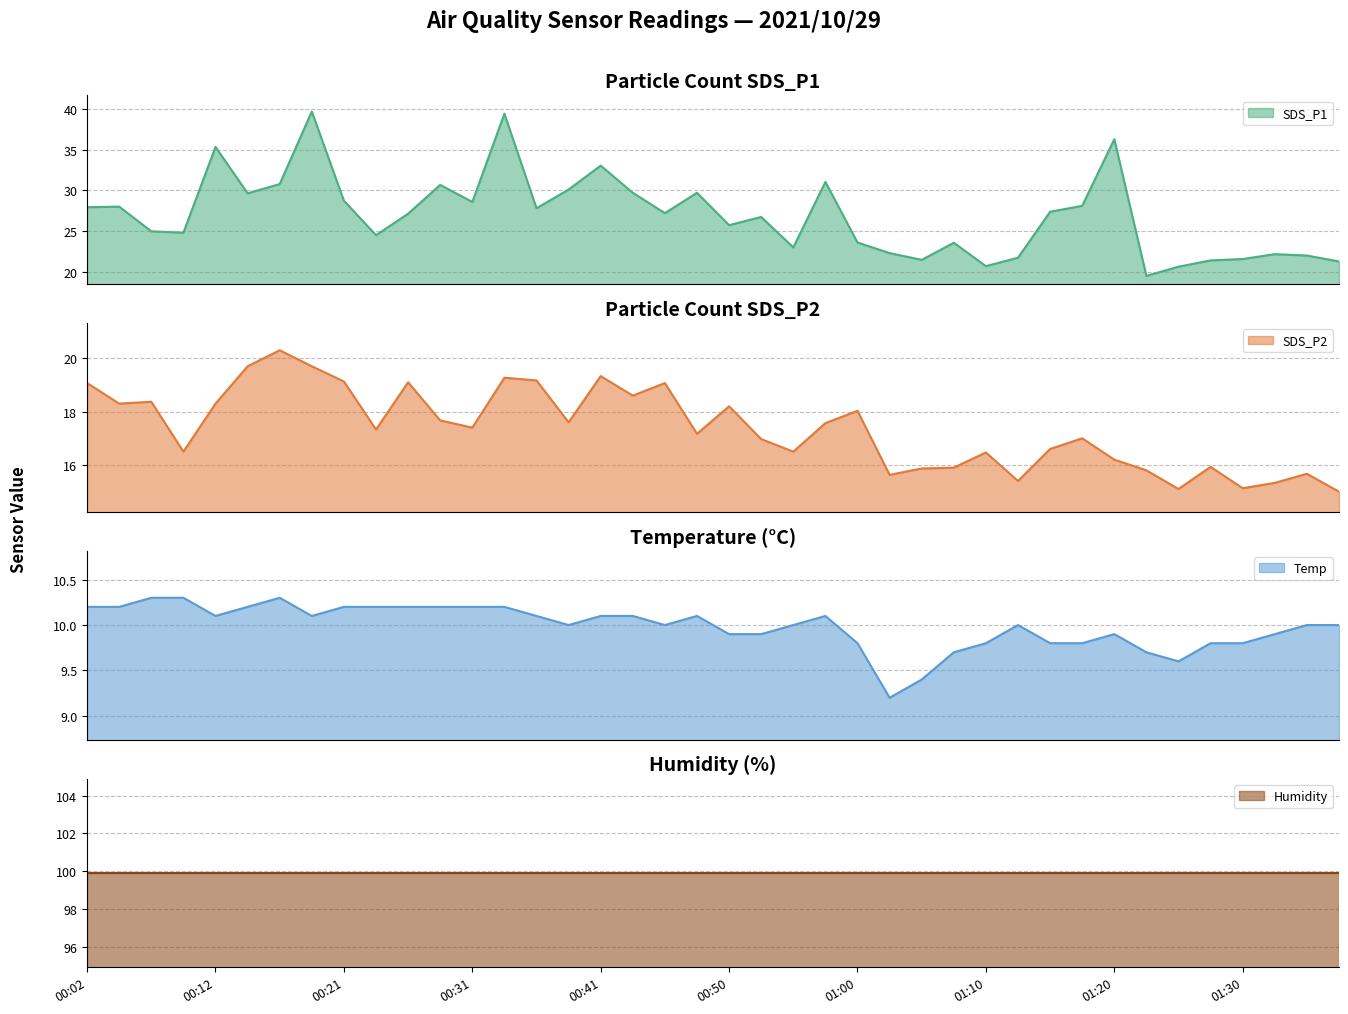

Is it true that SDS_P2 equals 7.2 at 00:04?

False